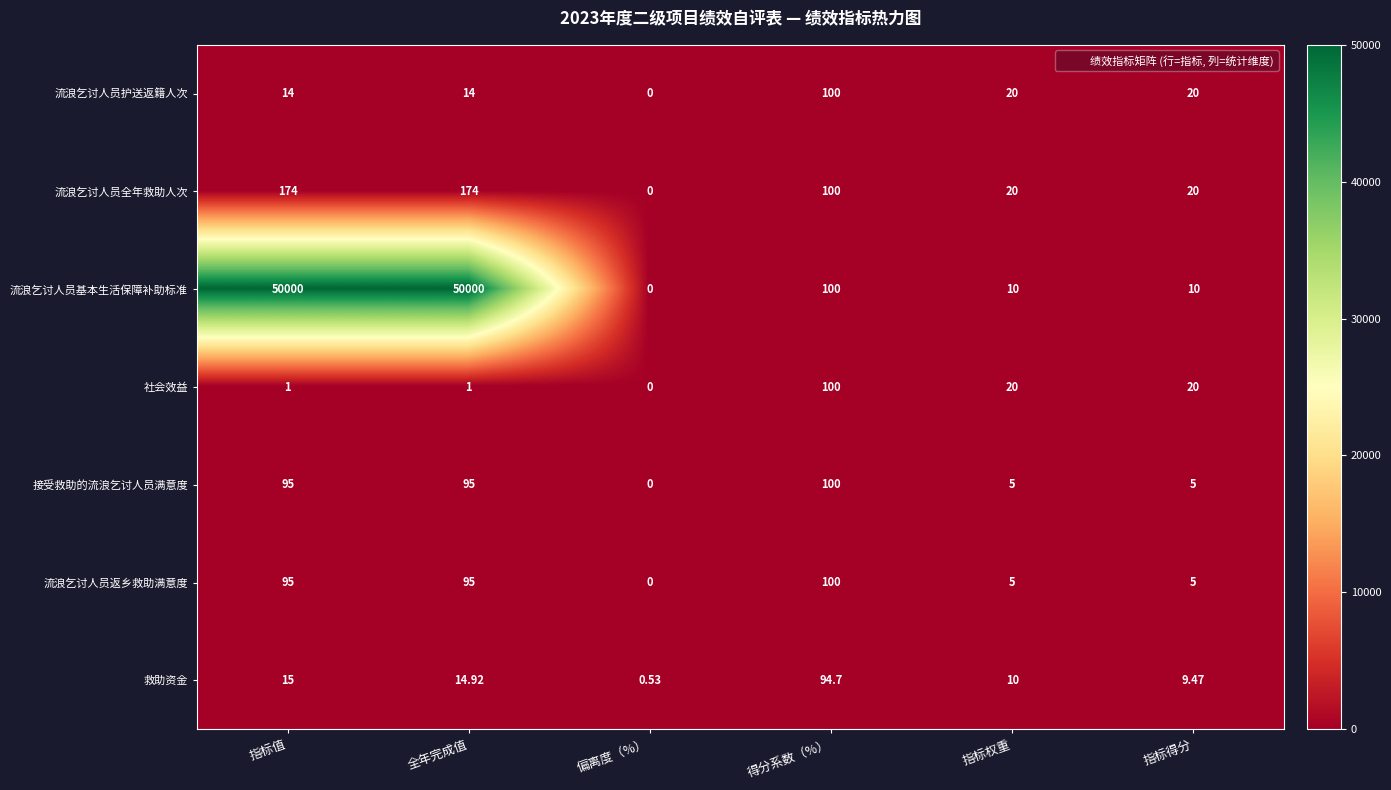

Count the number of data series in this chart.

7